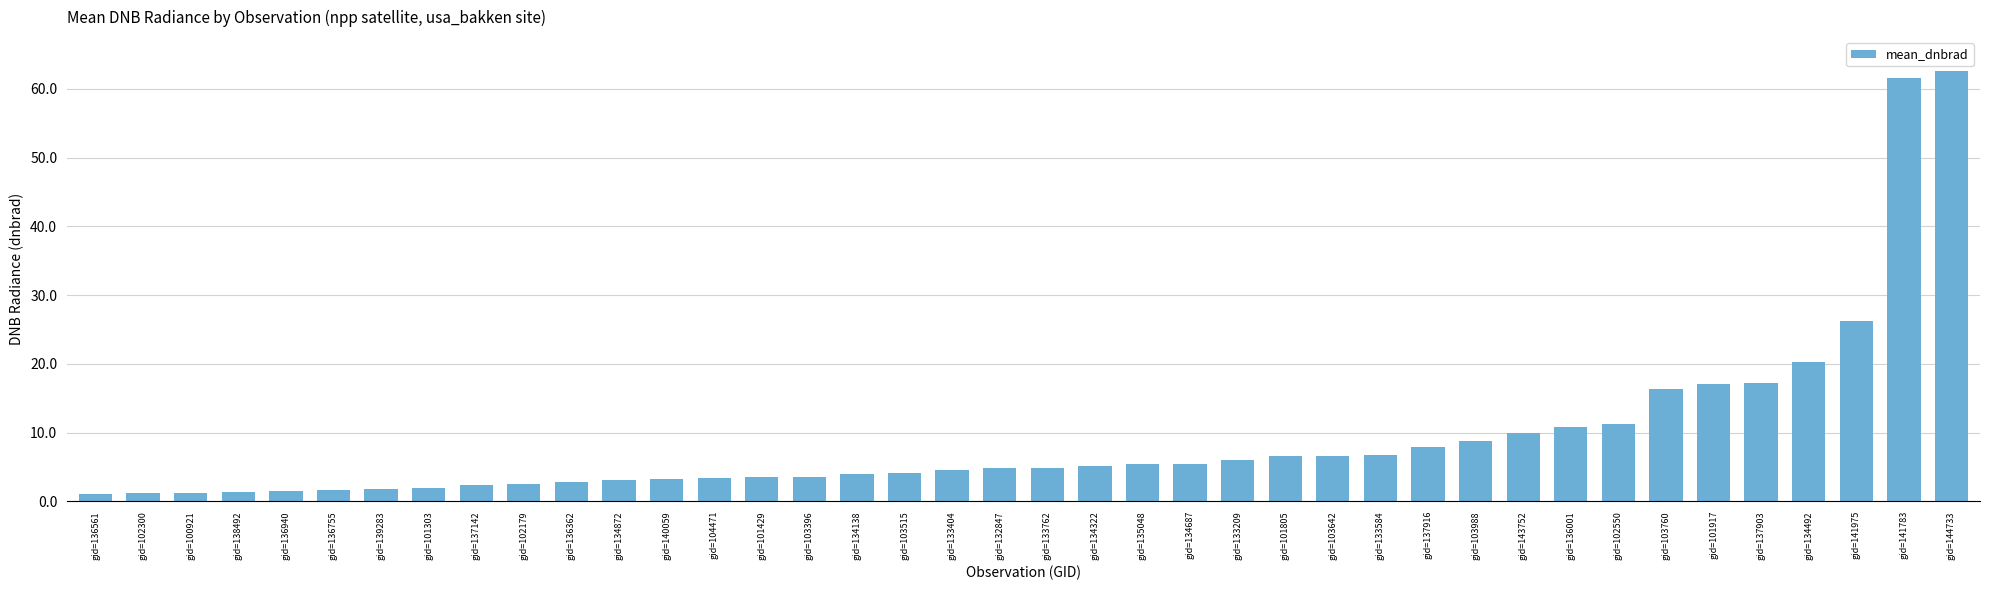

What is the ratio of the value at gid=136362 to the value at gid=134872?

0.9